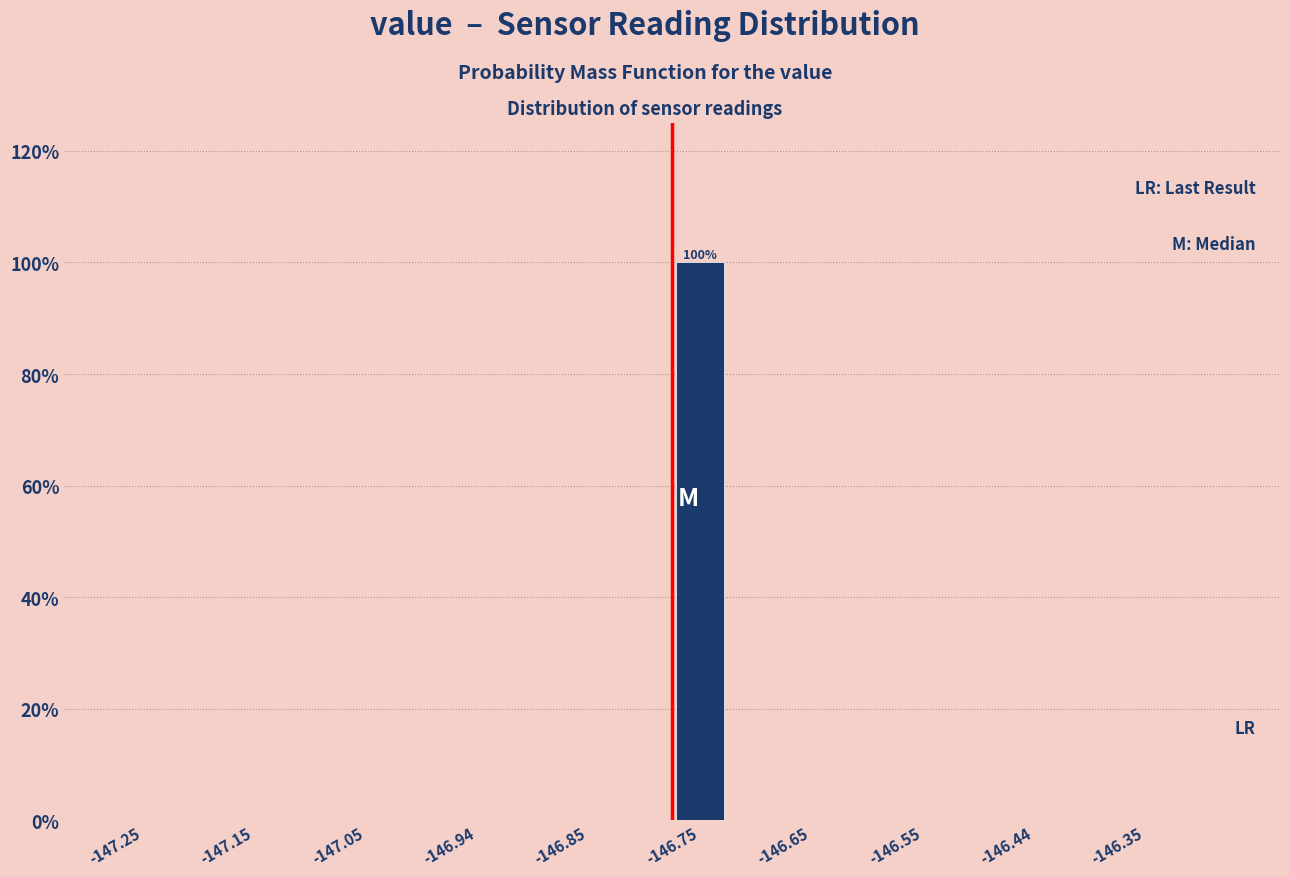

Which range on the x-axis has the tallest bar?

-146.77 to -146.72